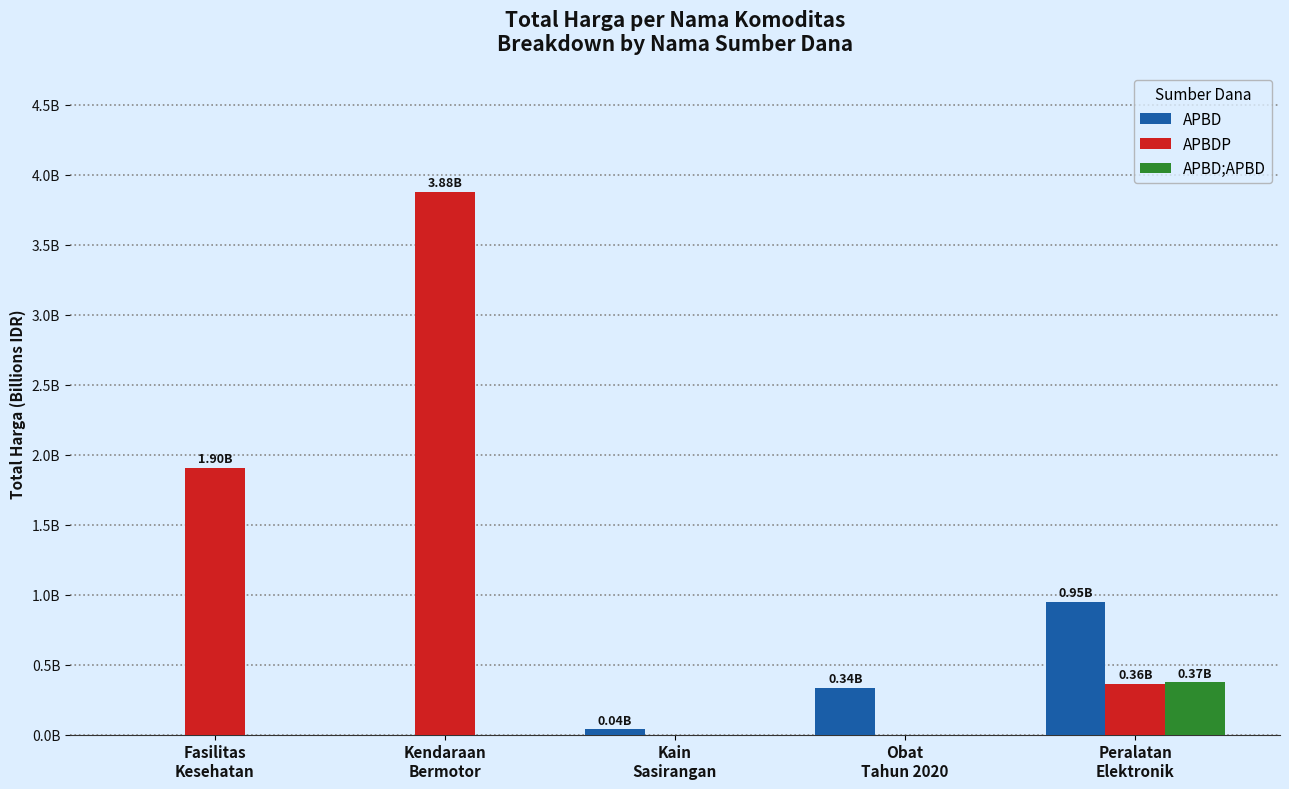

Reading right to left, list all the values displayed in this chart.

APBD: 0.9	0.3	0.0	0.0	0.0
APBDP: 0.4	0.0	0.0	3.9	1.9
APBD;APBD: 0.4	0.0	0.0	0.0	0.0